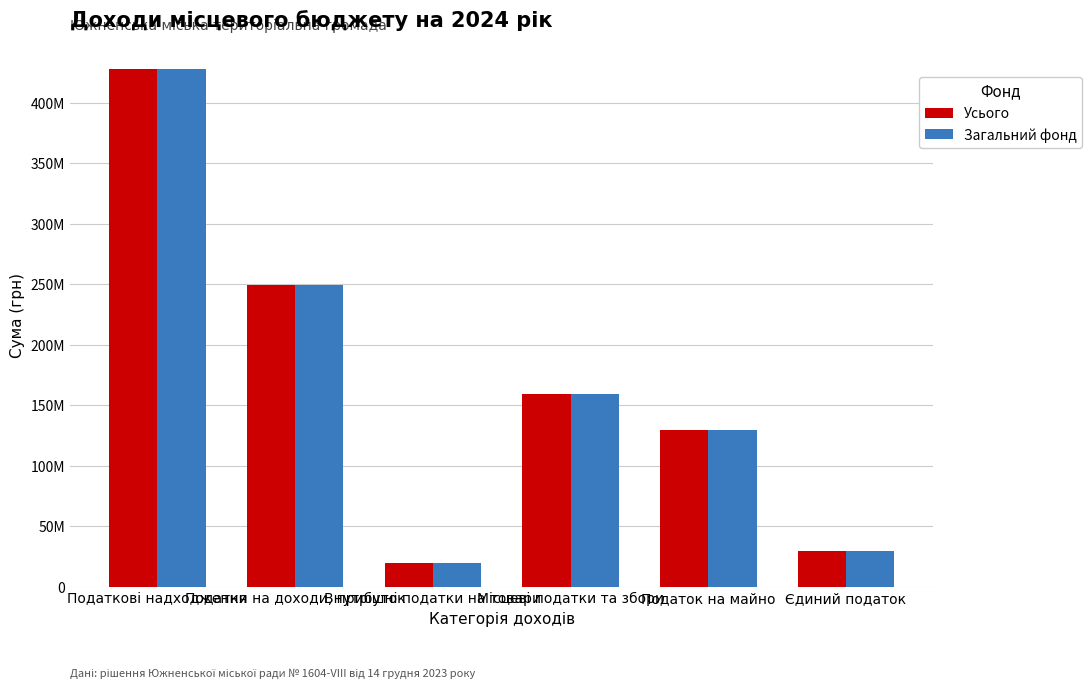

What position from the left is Єдиний податок?

6